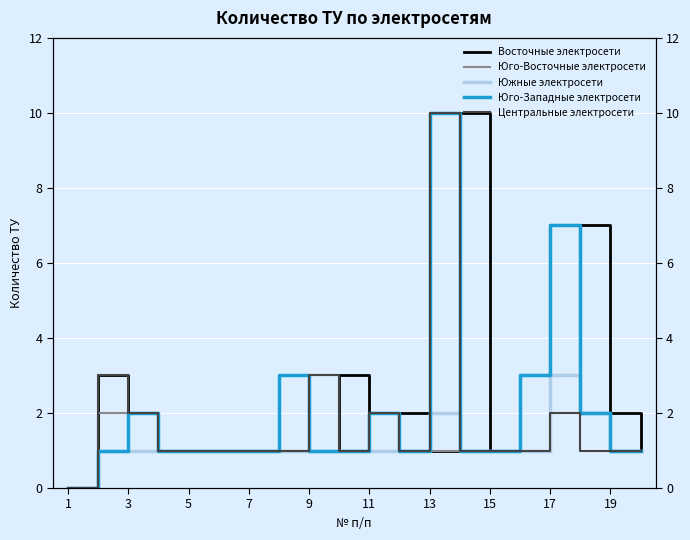

What are all the series names shown in the legend?

Восточные электросети, Юго-Восточные электросети, Южные электросети, Юго-Западные электросети, Центральные электросети